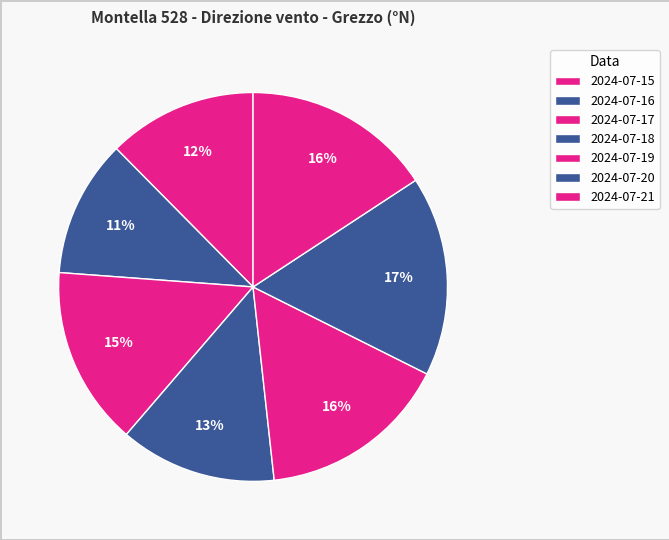

What is the largest slice in the pie chart?

2024-07-20